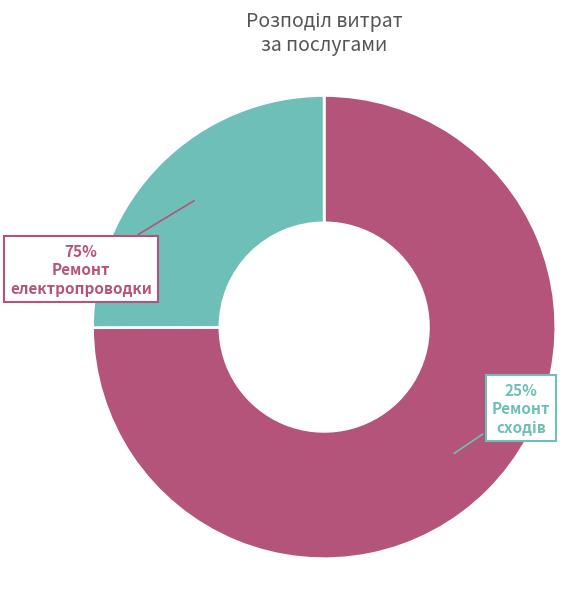

What is the majority slice?

Поточний ремонт електропроводки